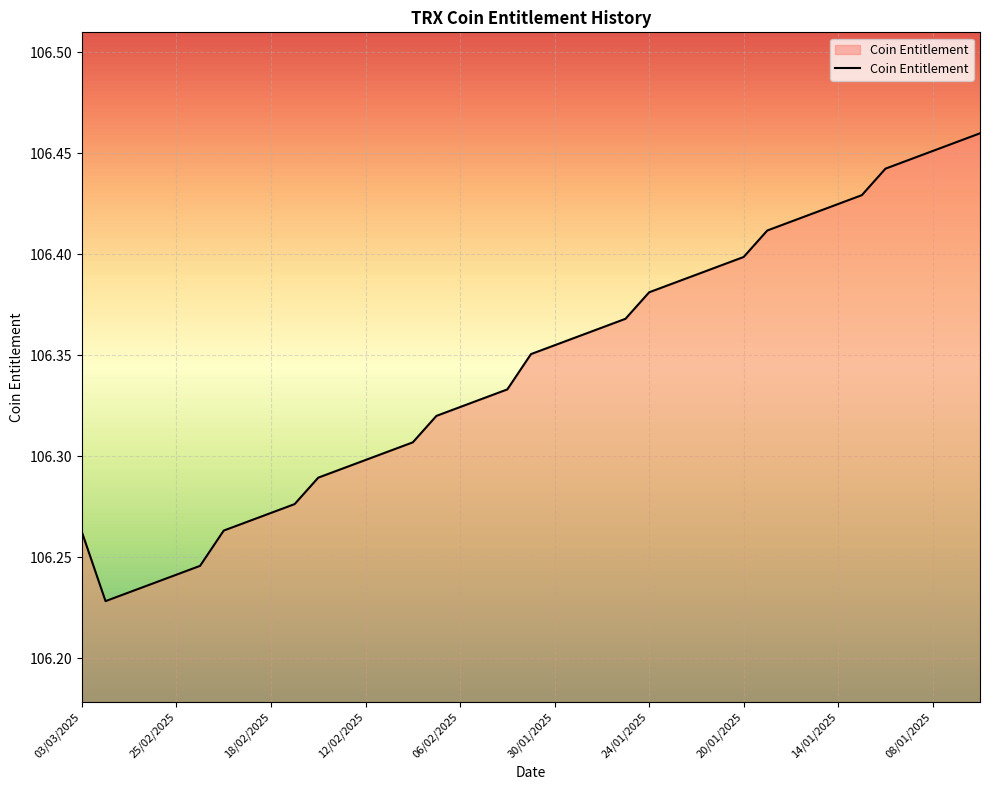

How many lines are shown in the chart?

1